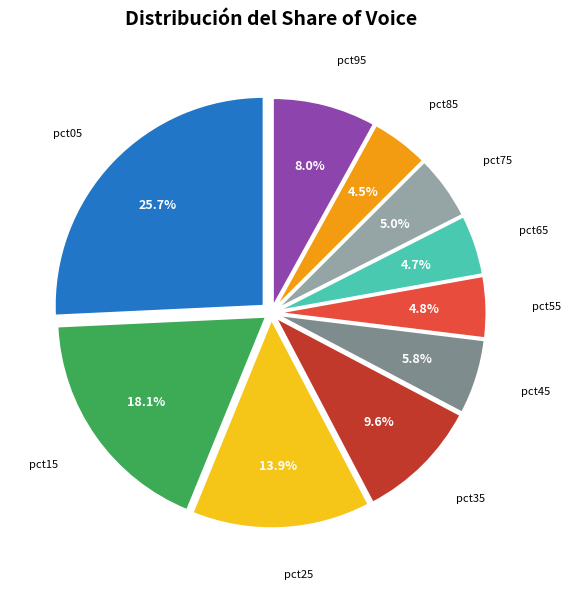

Does any single category account for the majority?

No